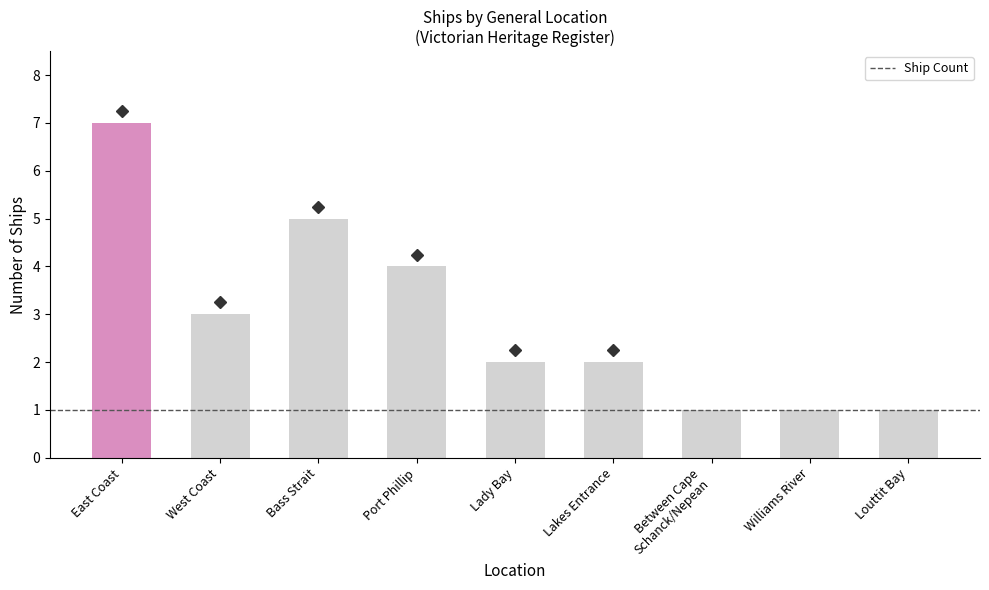

Reading left to right, what are all the values shown in this chart?

7	3	5	4	2	2	1	1	1